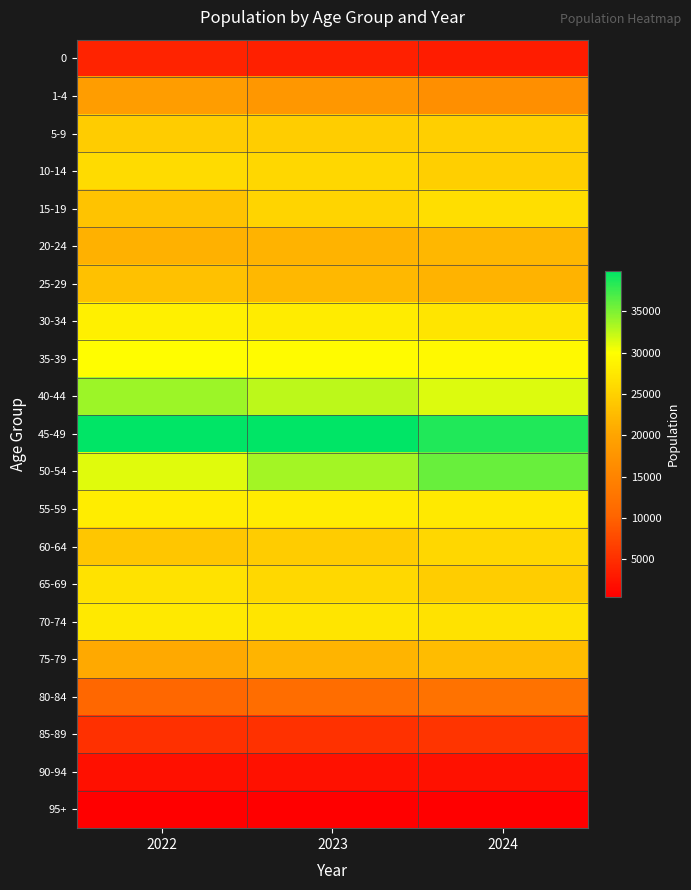

At which category is the sum across all series the highest?

2023